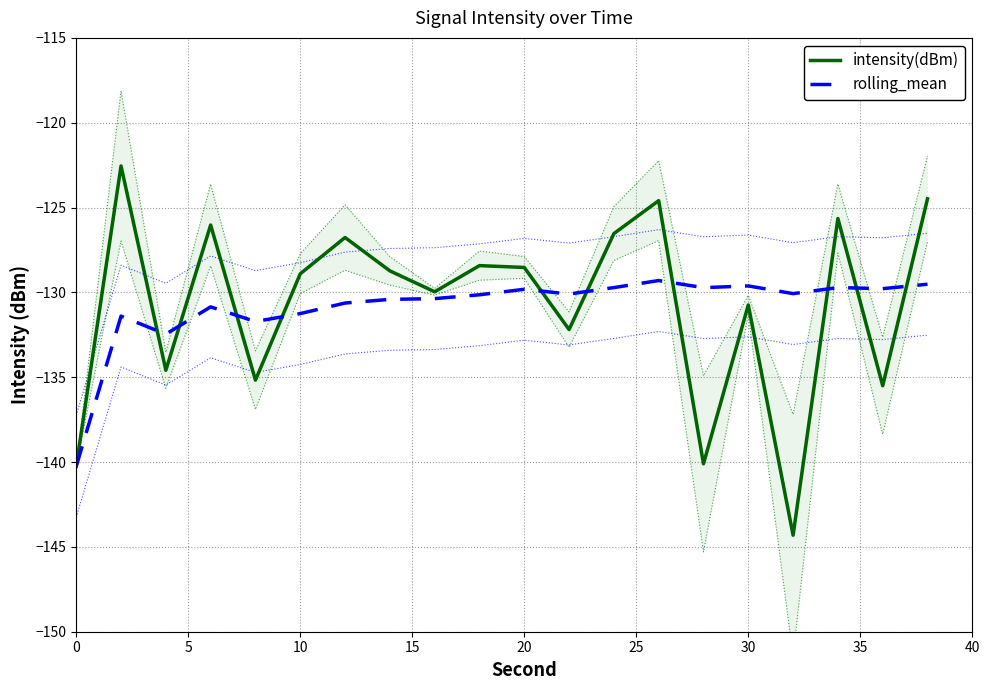

True or false: rolling_mean has a value of -84.0 at 10.

False